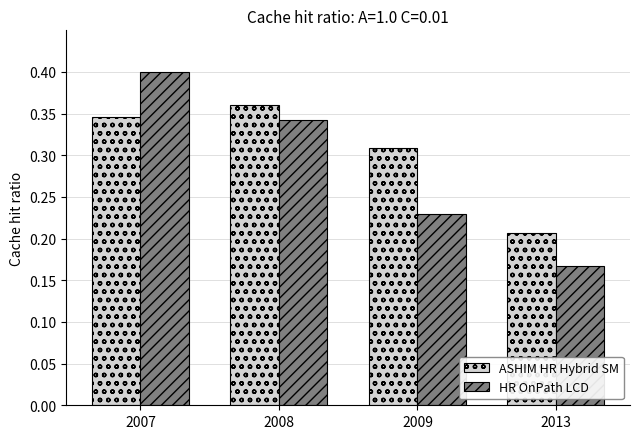

At which label does HR OnPath LCD reach its minimum?

2013